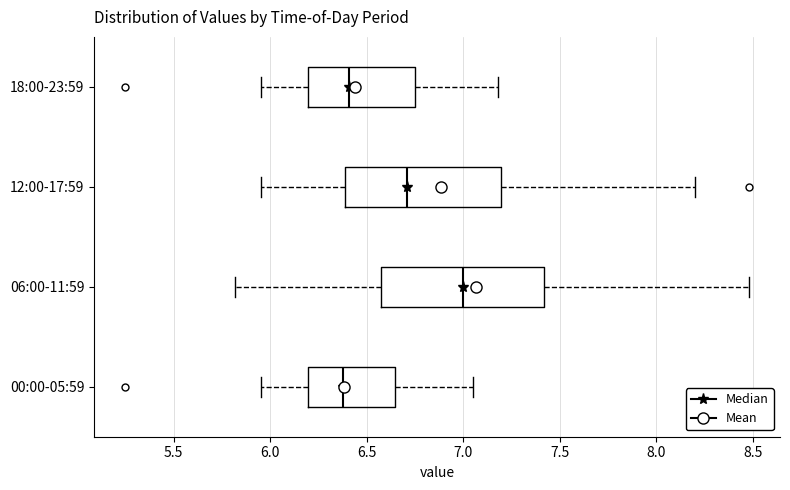

Reading bottom to top, read every box against the x-axis: the position of its median line, the range the box covers, and the ends of its whiskers. The values are not printed on the chart, so give them approximately, as read against the axis.

00:00-05:59: median 6.40, box 6.20 to 6.65, whiskers 5.95 to 7.05
06:00-11:59: median 7.00, box 6.60 to 7.40, whiskers 5.80 to 8.50
12:00-17:59: median 6.70, box 6.40 to 7.20, whiskers 5.95 to 8.20
18:00-23:59: median 6.40, box 6.20 to 6.75, whiskers 5.95 to 7.20